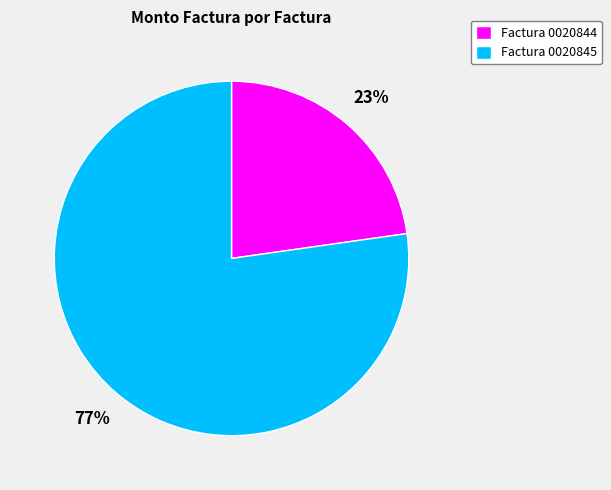

True or false: Factura 0020845 accounts for 77% of the total.

True